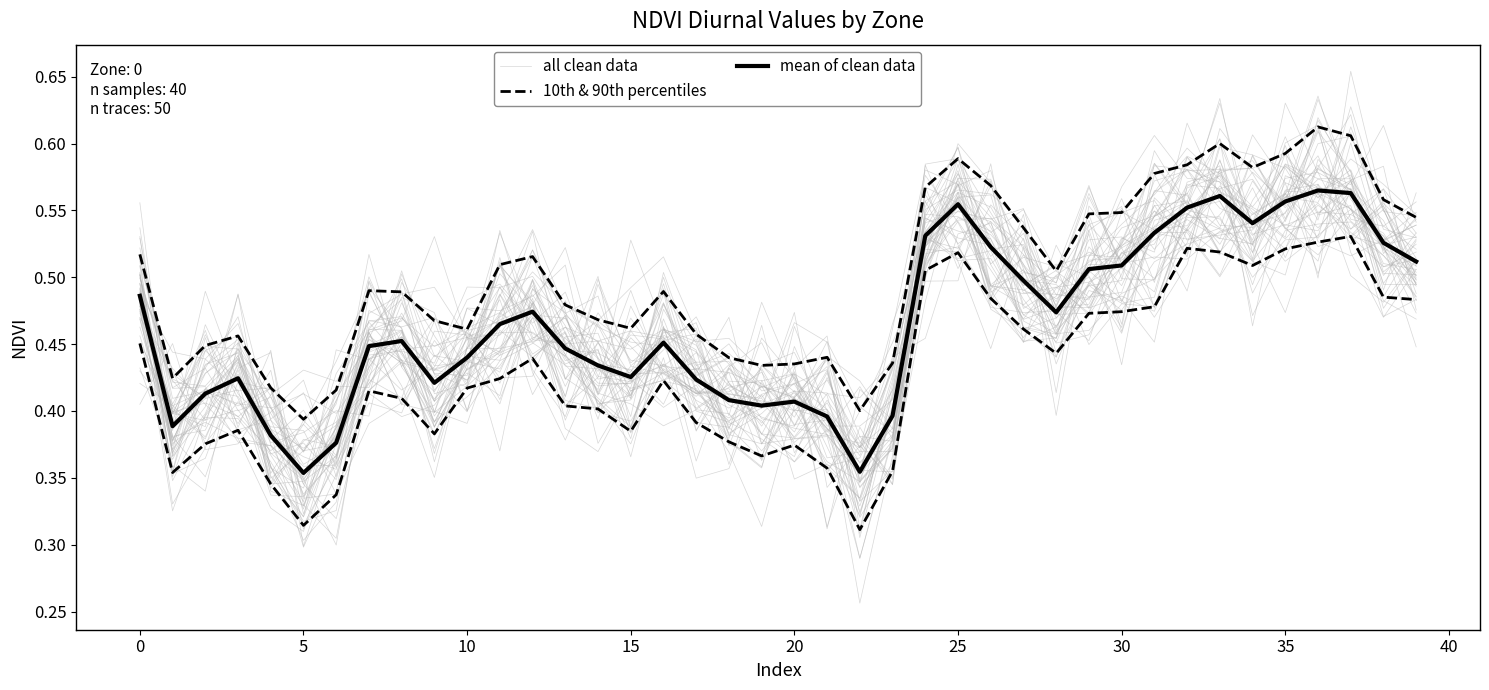

How many interior local valleys does the mean of clean data series have?

8